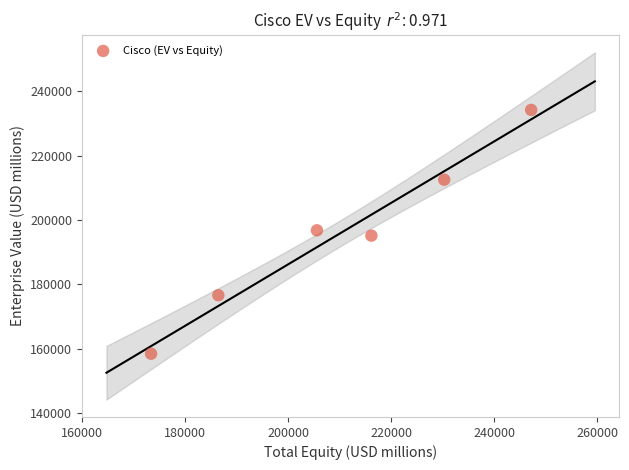

What is the range of Y values (max minus min)?

75644